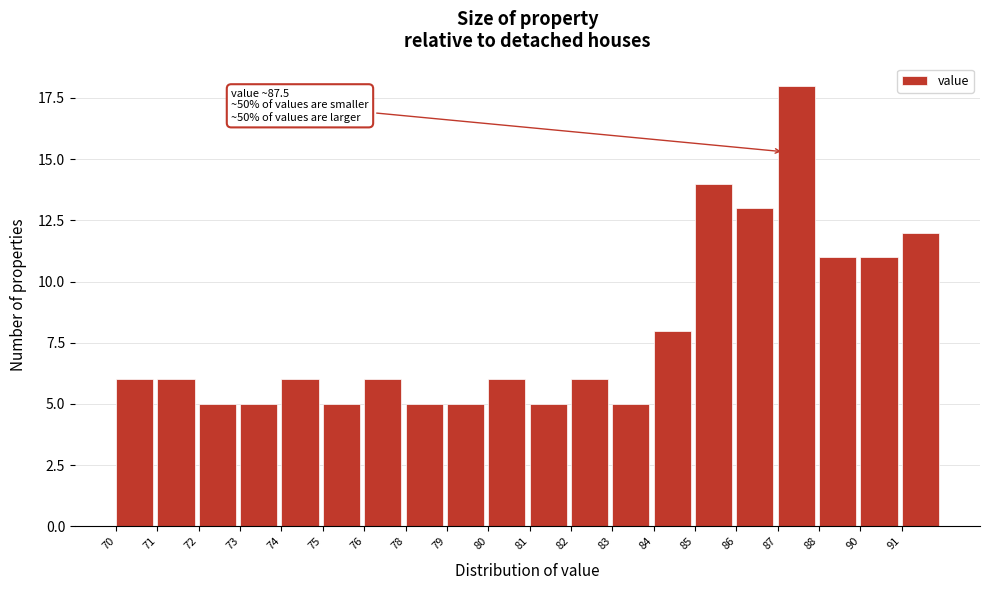

Reading left to right, what are all the values shown in this chart?

6	6	5	5	6	5	6	5	5	6	5	6	5	8	14	13	18	11	11	12